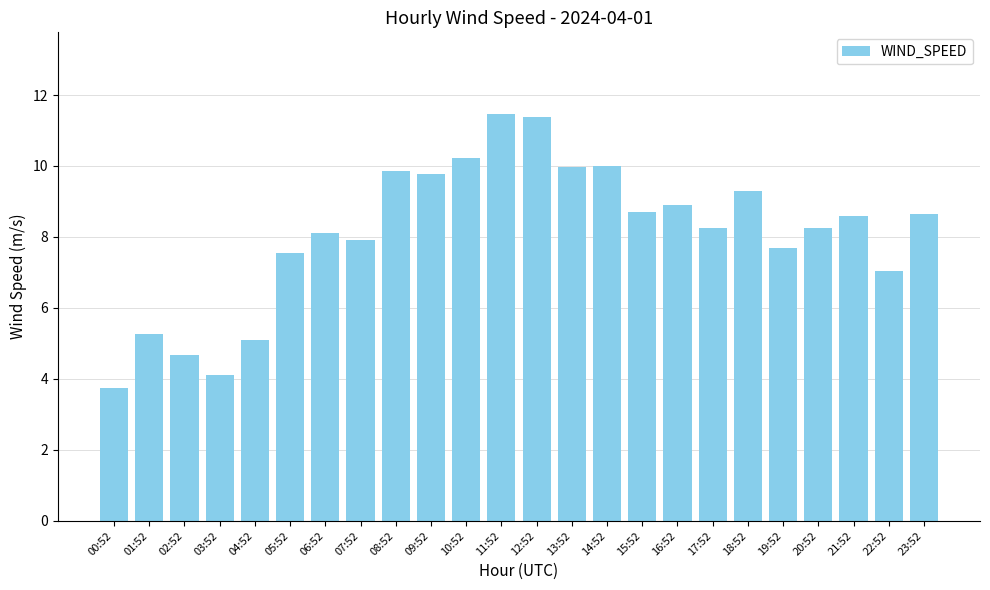

How many values are below 8?

9